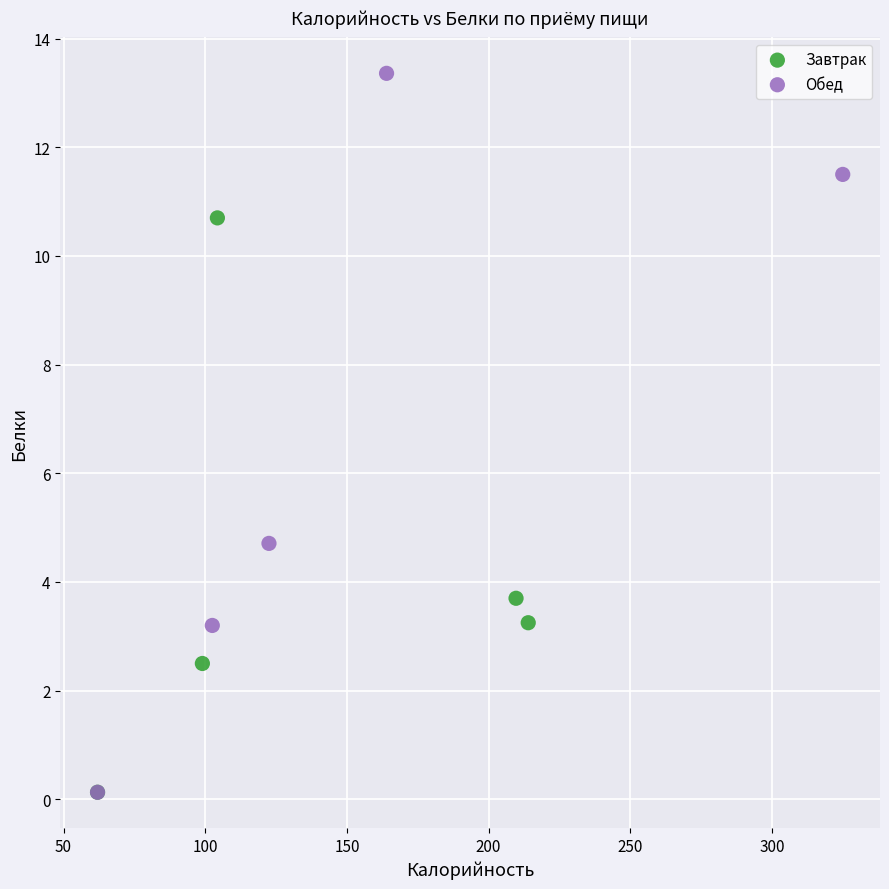

Which series contains the highest Y value?

Обед